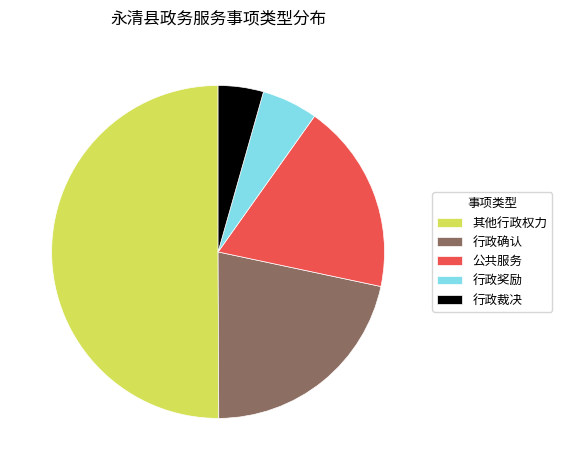

Approximately how many times larger is the value at 行政裁决 compared to 公共服务?

0.2